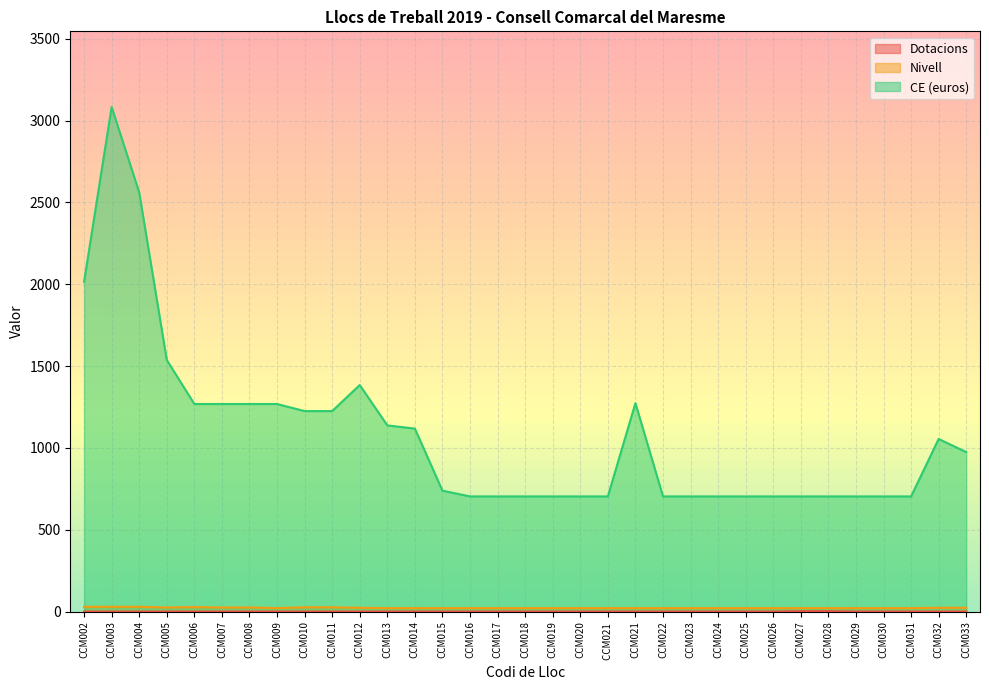

Where is Dotacions nearest to the value 2?

CCM002